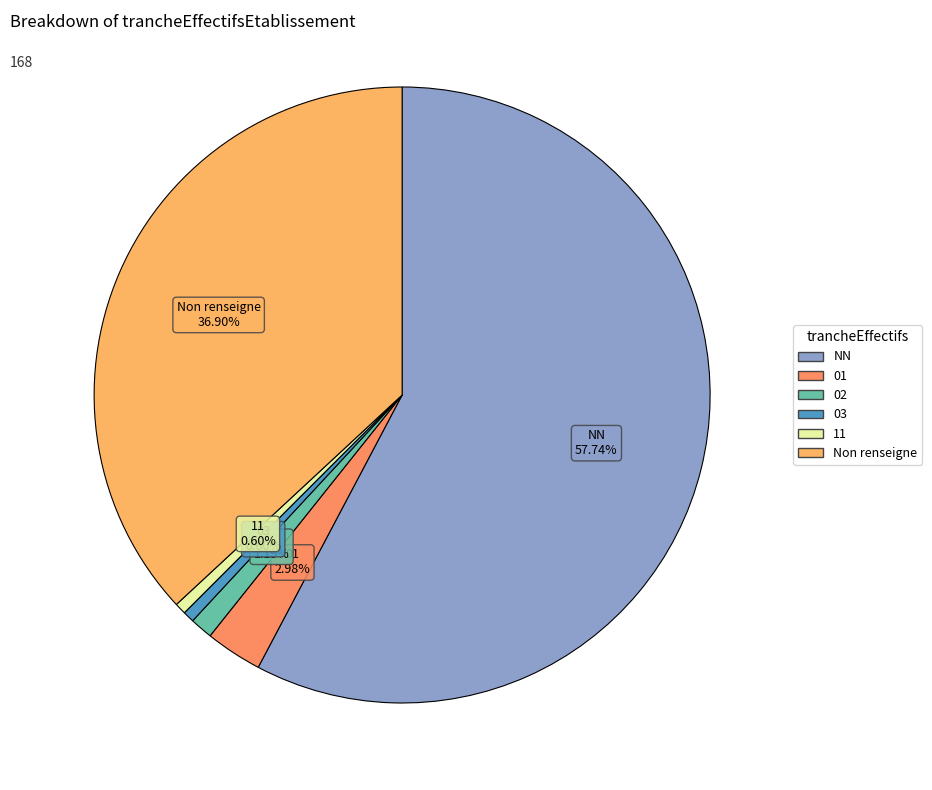

Count the number of slices in the pie.

6